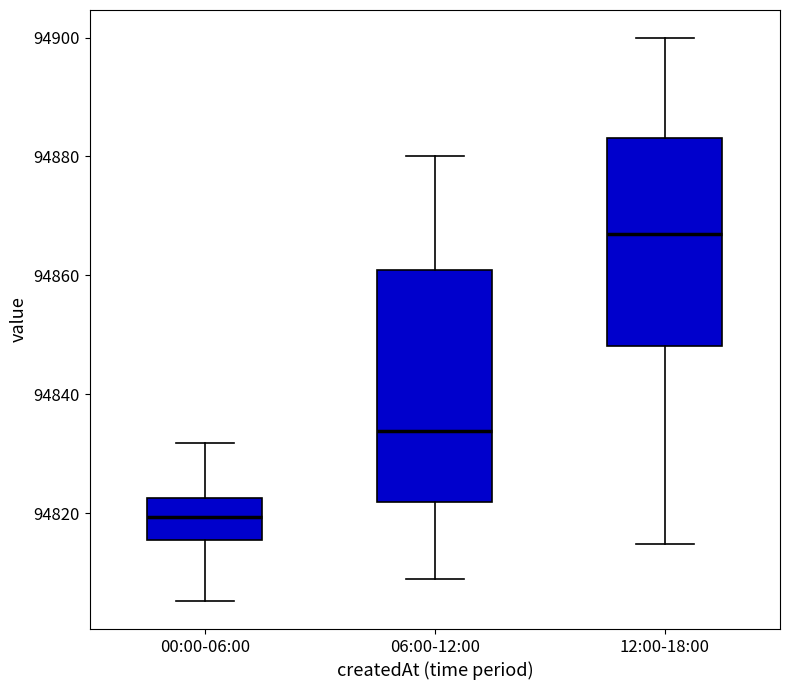

Reading left to right, transcribe this box plot: for each box, give where its median line is, the range the box spans, and where its two whiskers end, as read against the y-axis. The values are not printed on the chart, so give them approximately, as read against the axis.

00:00-06:00: median 94820, box 94816 to 94822, whiskers 94806 to 94832
06:00-12:00: median 94834, box 94822 to 94860, whiskers 94808 to 94880
12:00-18:00: median 94866, box 94848 to 94884, whiskers 94814 to 94900